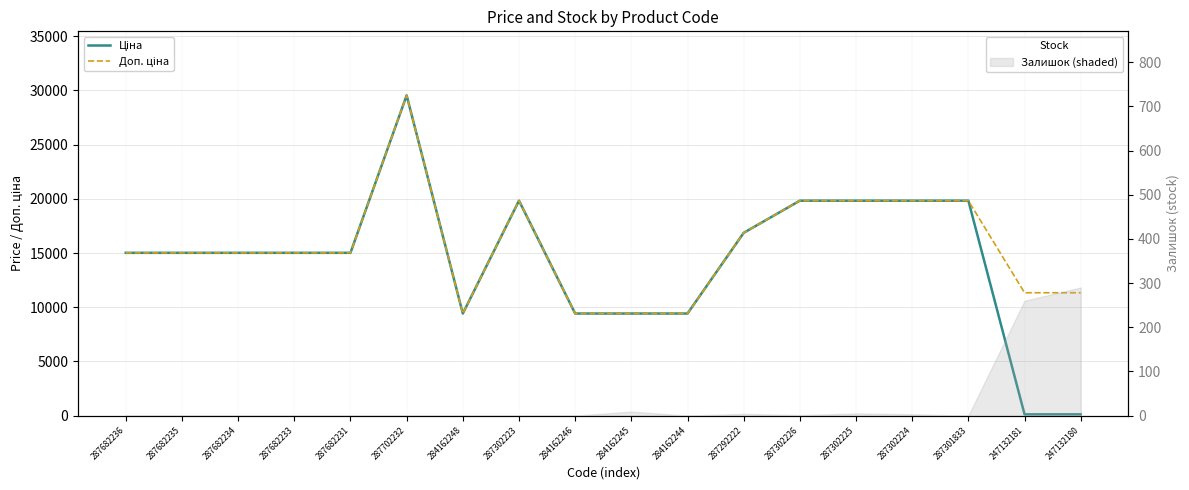

What is the smallest value displayed?

113.3